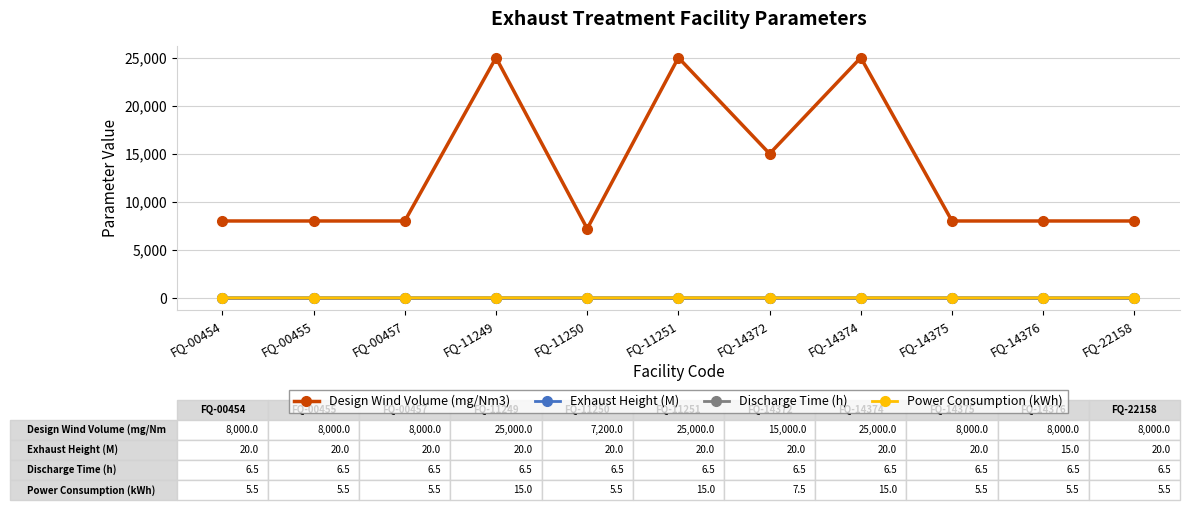

What is the difference between the second highest and minimum values in the Power Consumption (kWh) series?

9.5